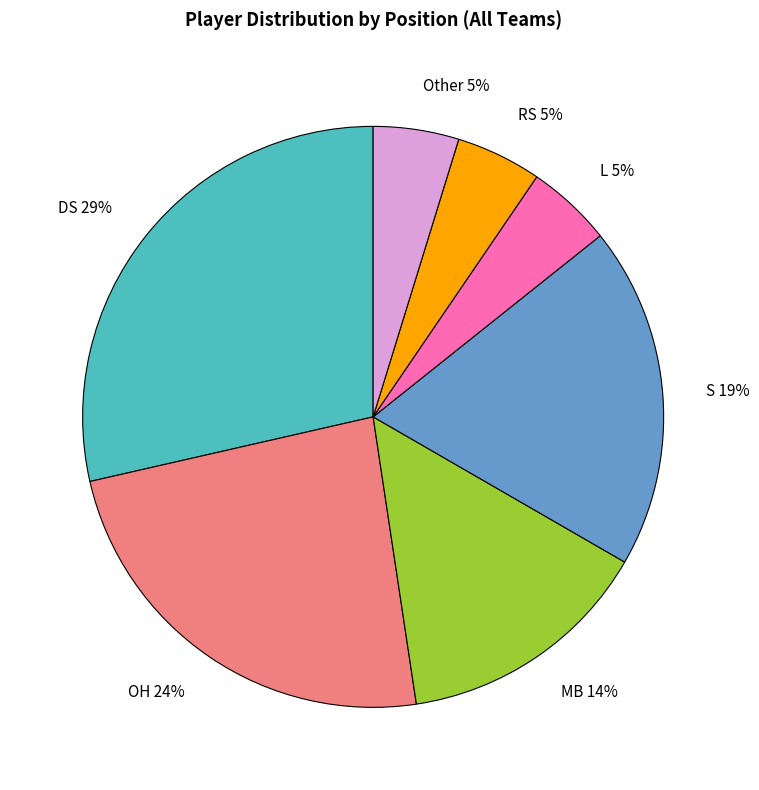

Which slice is the largest?

DS 29%